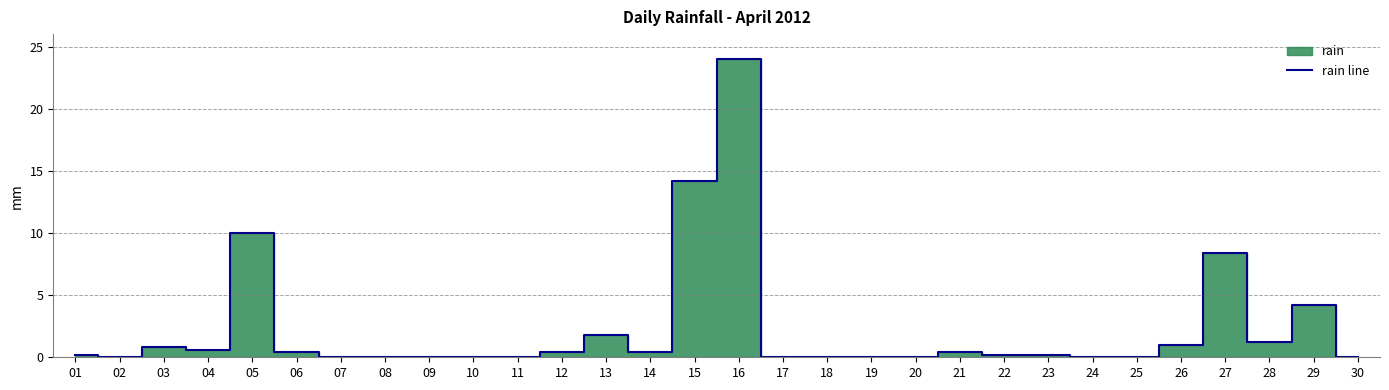

What is the maximum value shown in the chart?

24.0